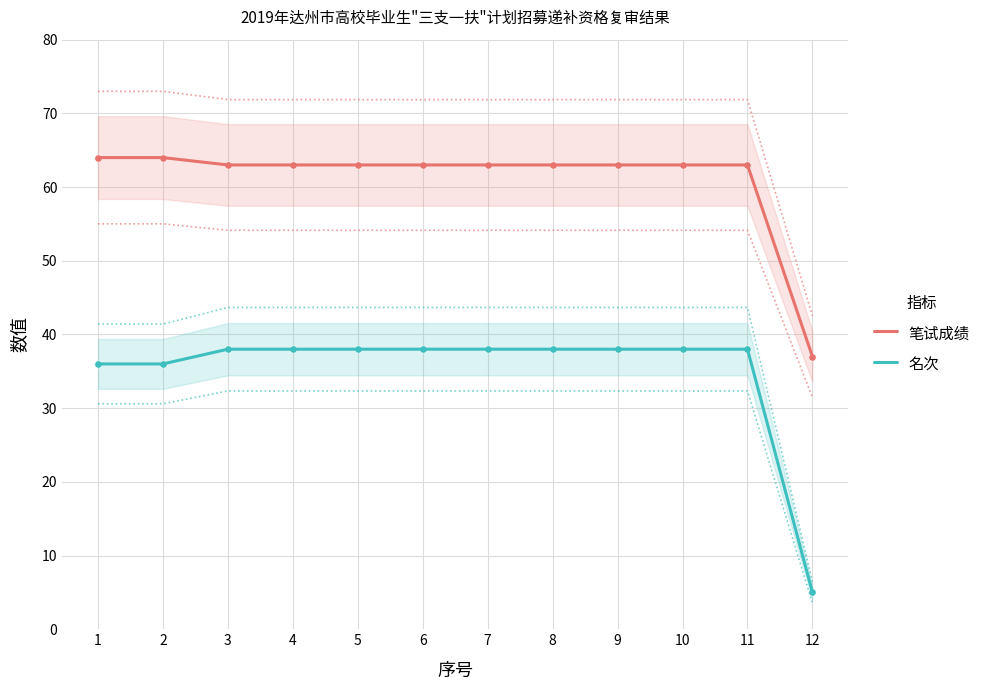

At how many categories does at least one series exceed 33?

12